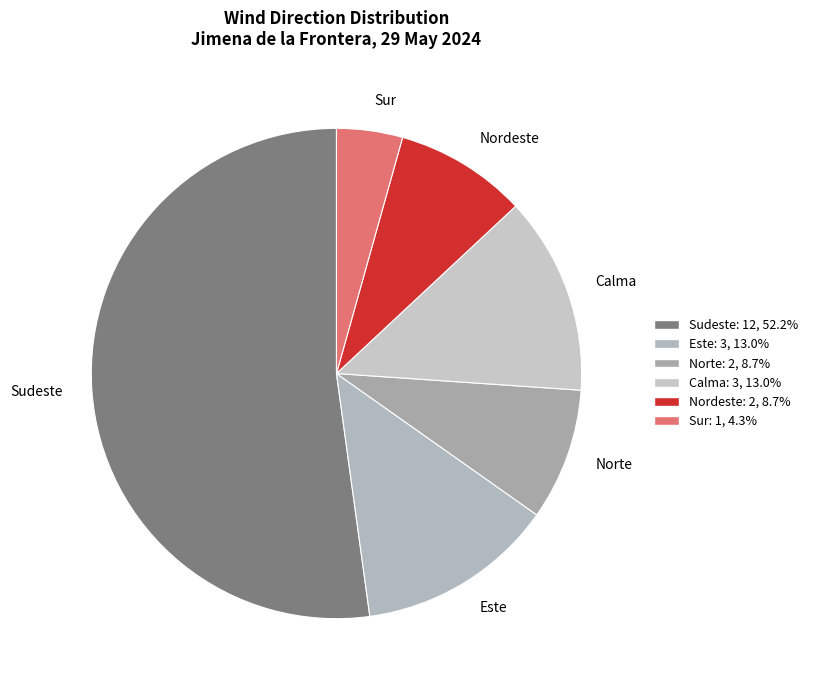

What is the majority slice?

Sudeste